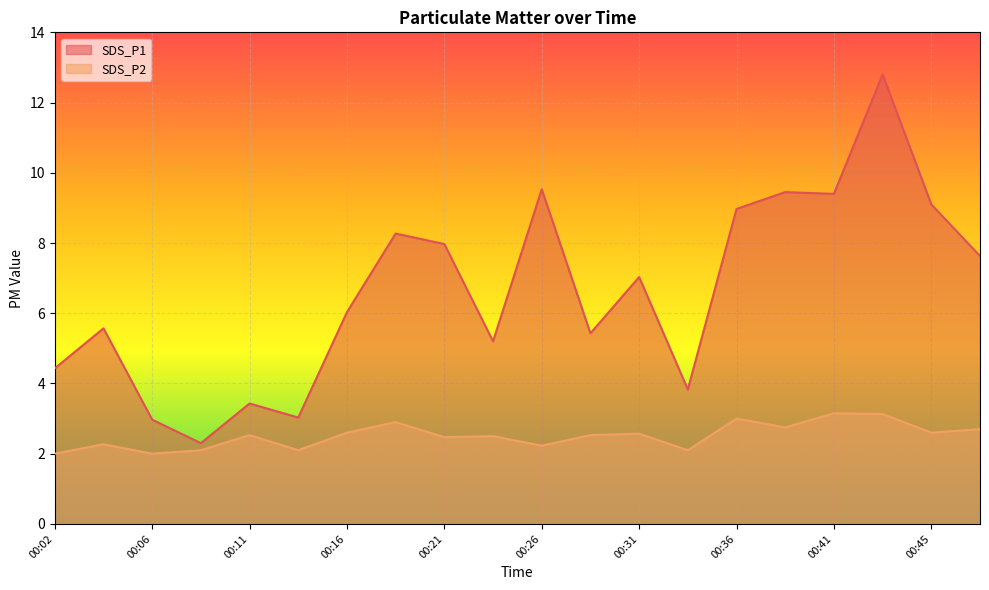

What is the minimum value for SDS_P2?

2.0